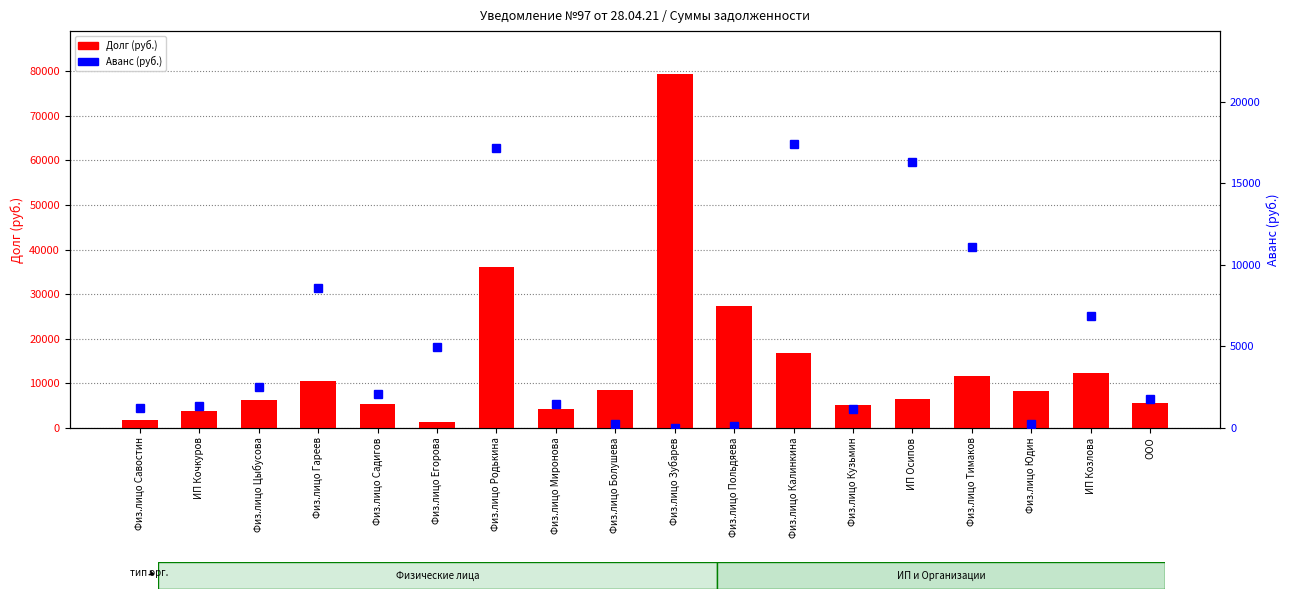

What is the spread (max minus min) of values at Физ.лицо Егорова?

3675.1